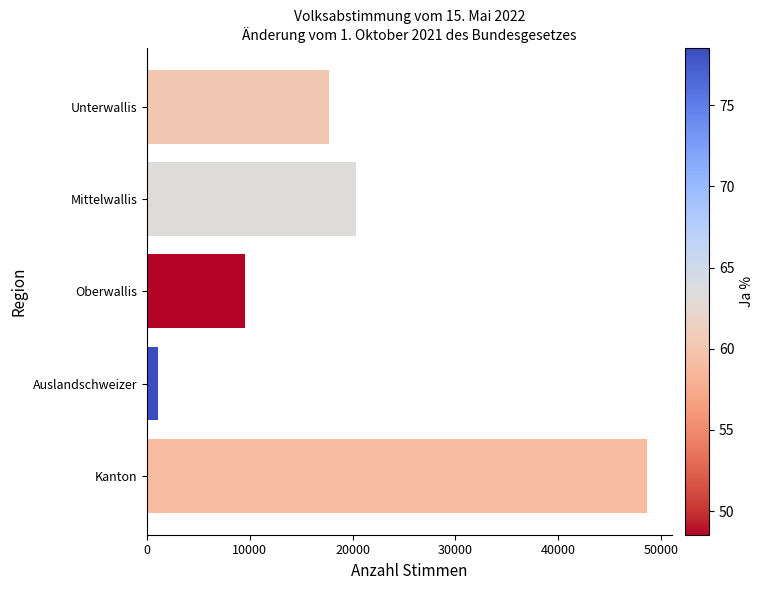

Which label corresponds to the largest value in the chart?

Kanton